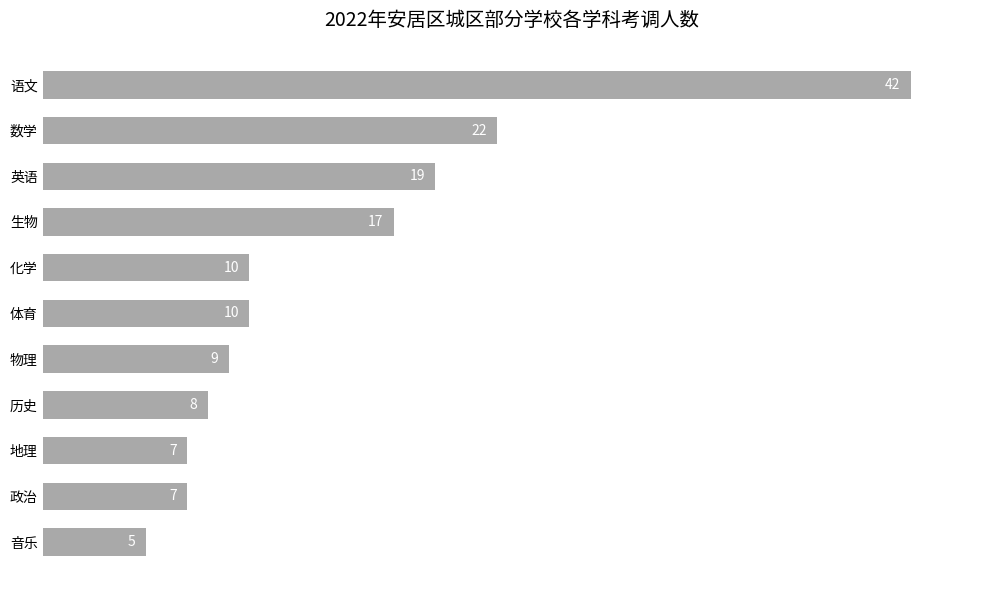

Reading bottom to top, transcribe all the data shown in this chart.

5	7	7	8	9	10	10	17	19	22	42